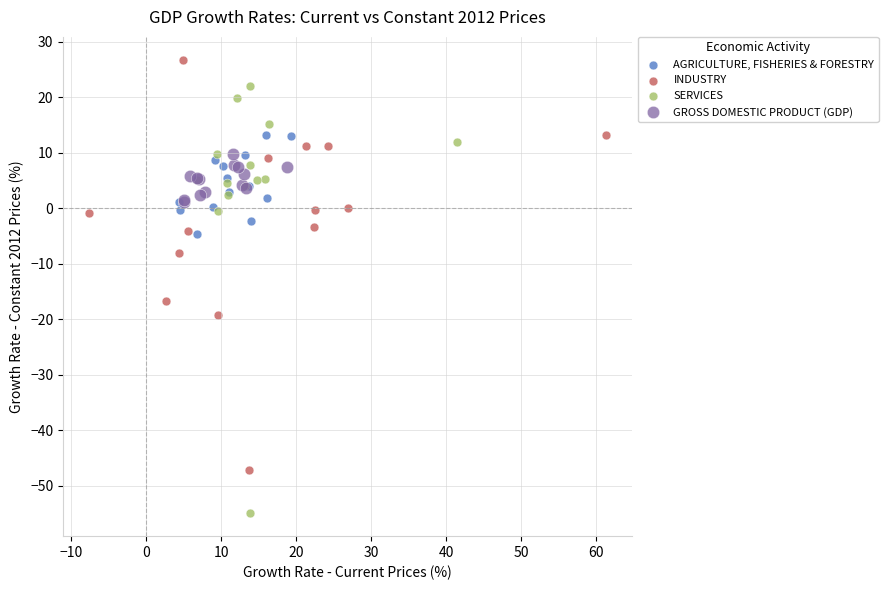

Which series contains the highest Y value?

INDUSTRY